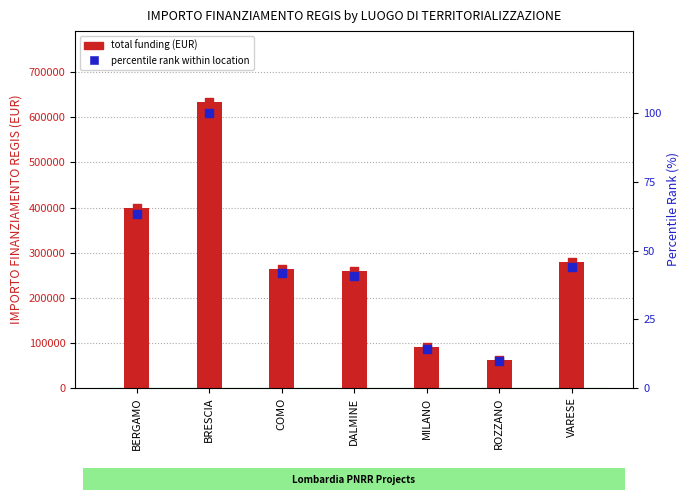

Which series reaches the minimum Y coordinate?

percentile rank within location